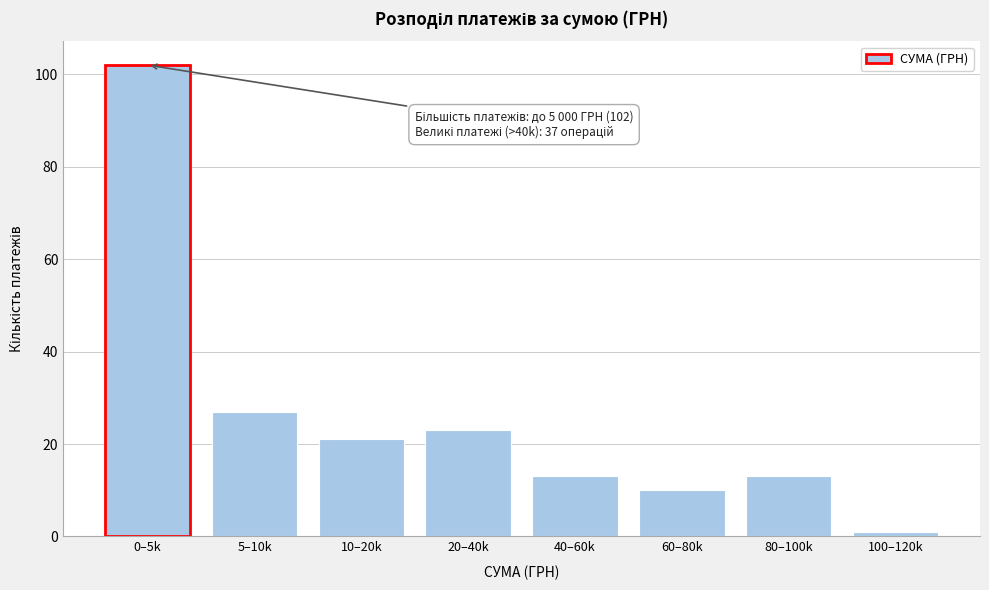

Reading left to right, what are all the values shown in this chart?

102	27	21	23	13	10	13	1